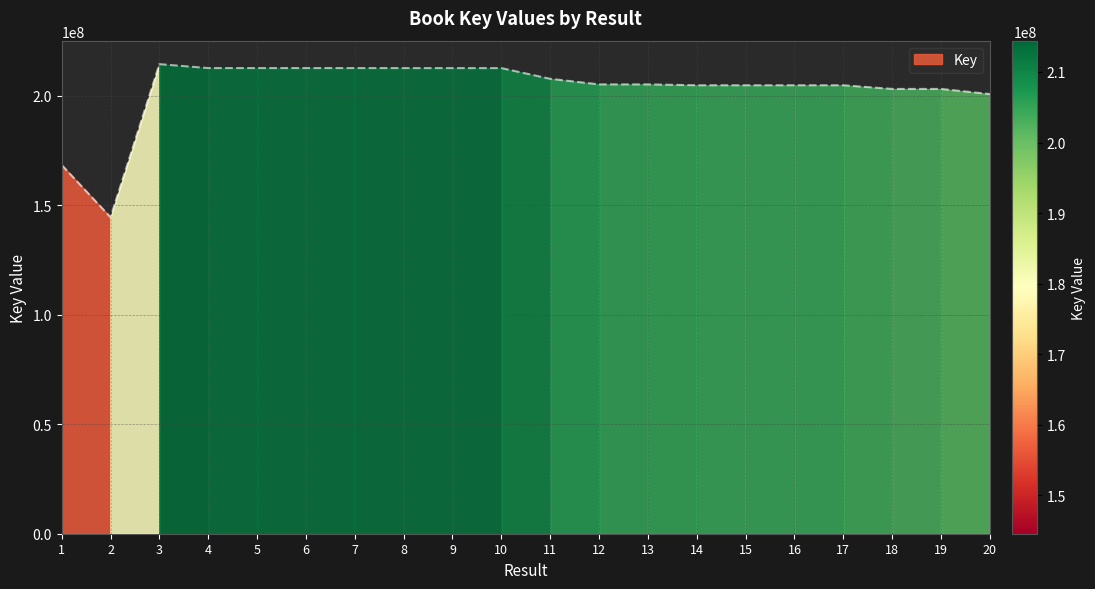

True or false: the data shows 204797612 at 16.

True